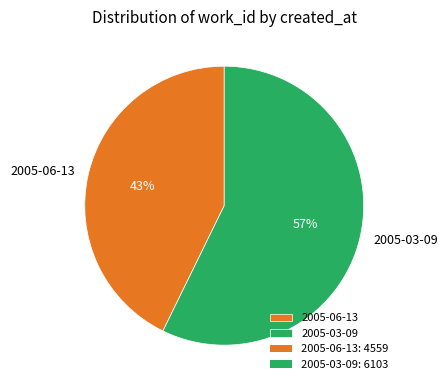

To the nearest percent, what percentage of the pie is 2005-03-09?

57%